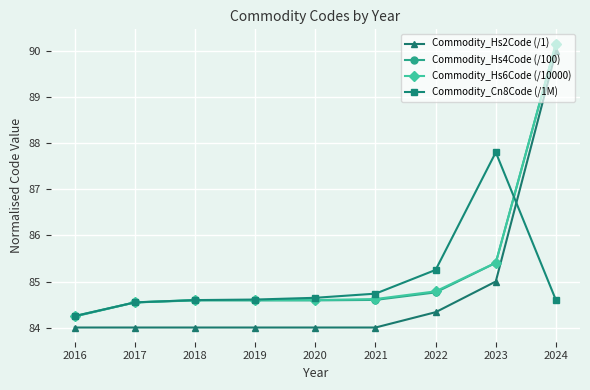

At which label does Commodity_Hs6Code (/10000) reach its peak?

2024